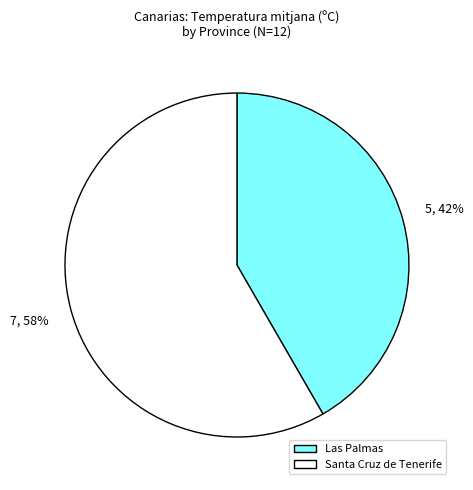

Which has a higher value, Las Palmas or Santa Cruz de Tenerife?

Santa Cruz de Tenerife